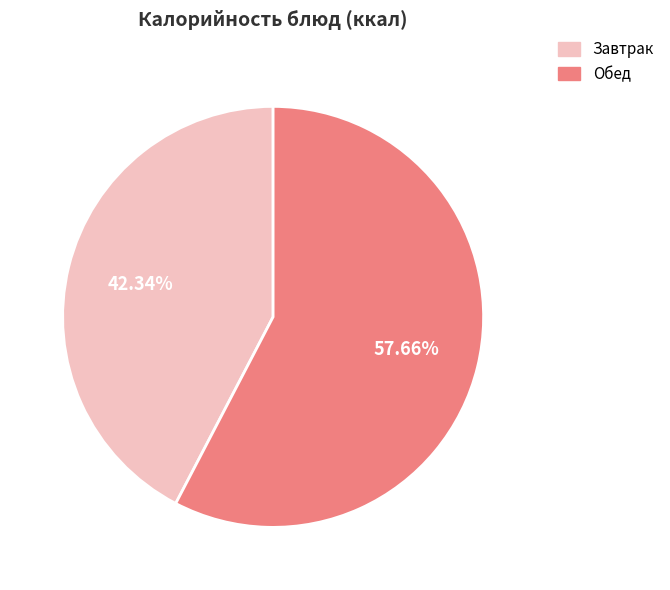

Is there any slice that represents more than half of the pie?

Yes